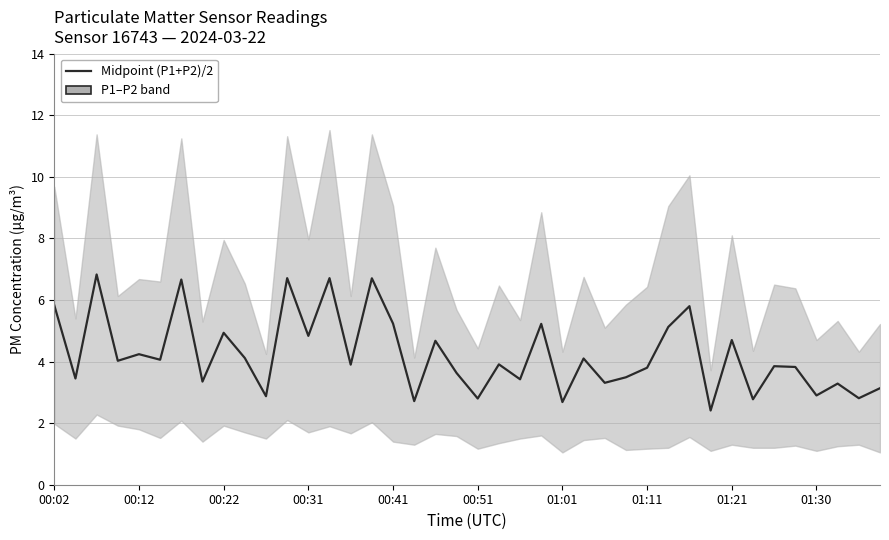

What is the value of the 24th point from the left?

5.2